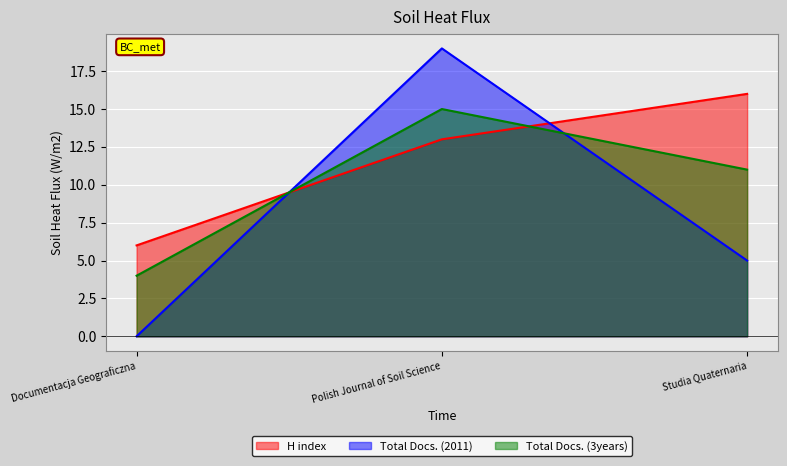

Reading left to right, transcribe all the data shown in this chart.

H index: Documentacja Geograficzna=6	Polish Journal of Soil Science=13	Studia Quaternaria=16
Total Docs. (2011): Documentacja Geograficzna=0	Polish Journal of Soil Science=19	Studia Quaternaria=5
Total Docs. (3years): Documentacja Geograficzna=4	Polish Journal of Soil Science=15	Studia Quaternaria=11